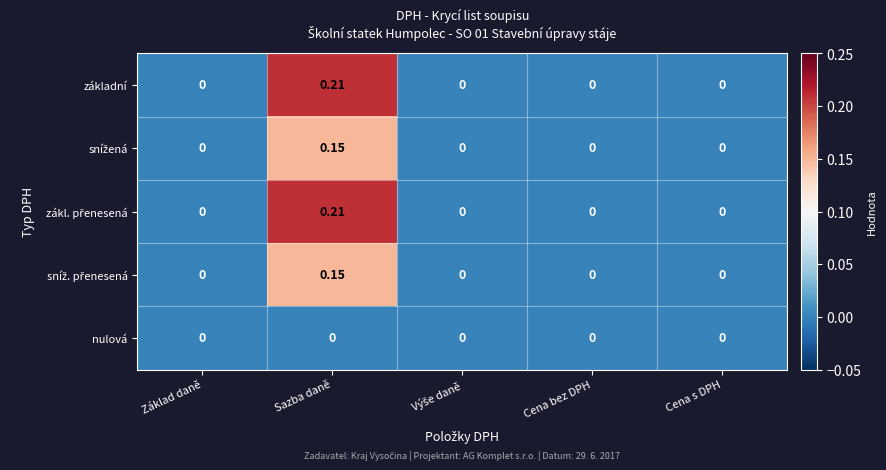

How many series are shown in this chart?

5